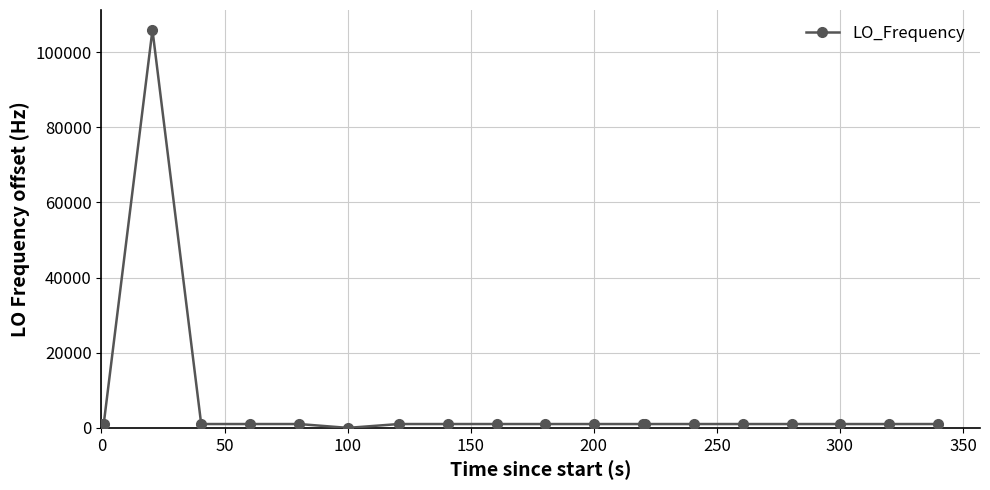

What is the maximum value shown in the chart?

105881.1